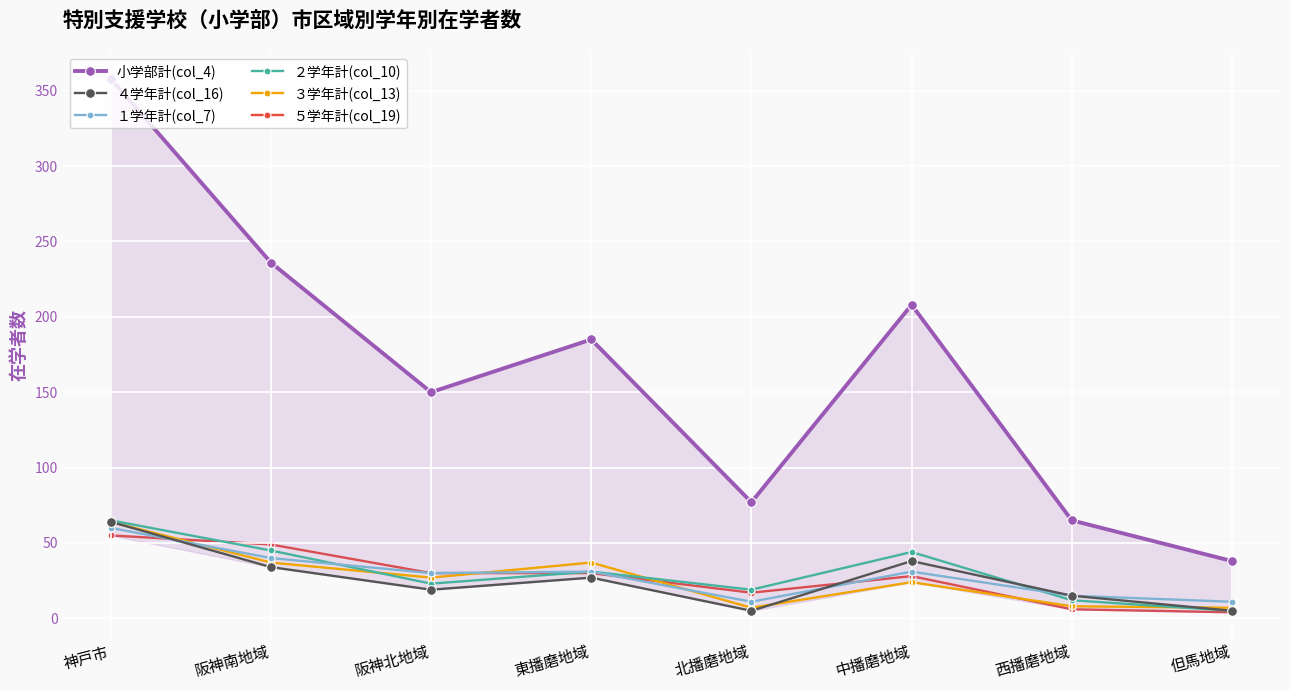

What is the average value of the 小学部計(col_4) series?

165